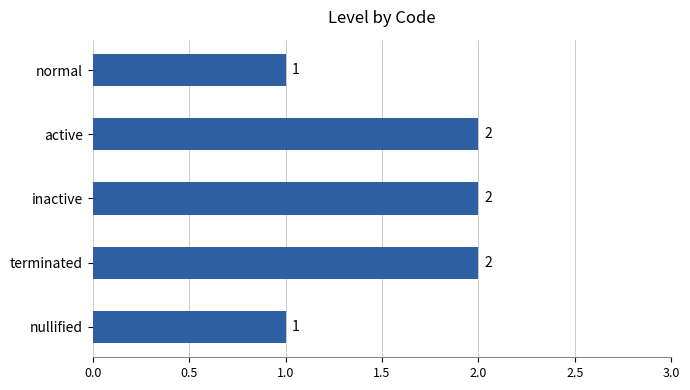

Is it true that the value at nullified is 0?

False